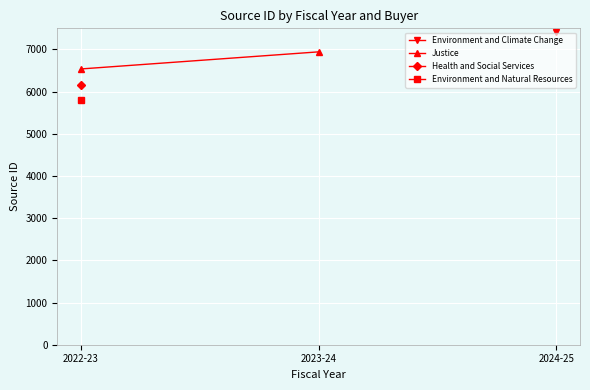

At which label is Justice closest to 6738?

2022-23